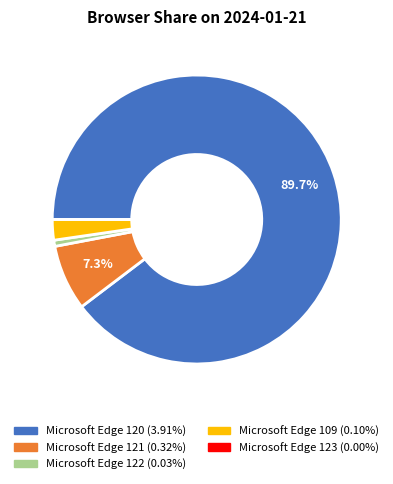

Which category accounts for the majority?

Microsoft Edge 120